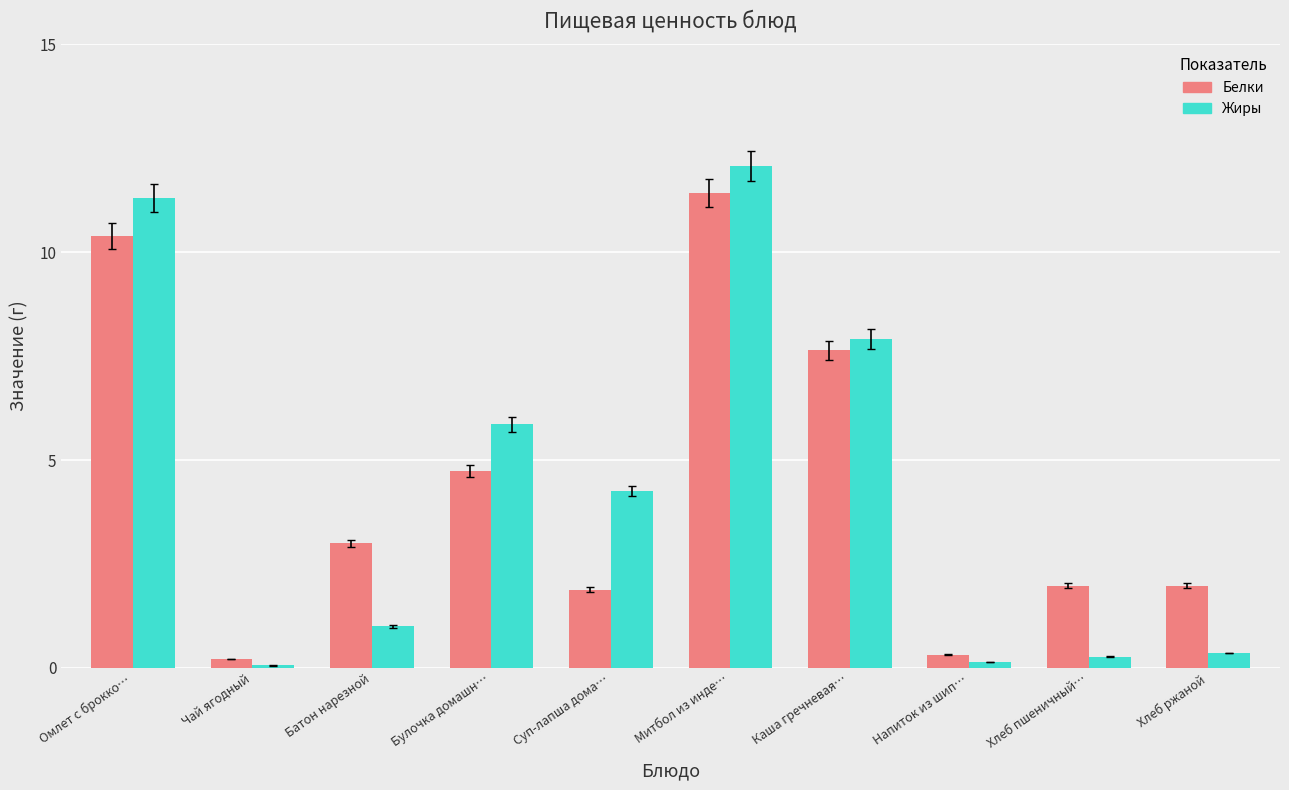

What is the value of the Жиры bar at the 4th from the left?

5.9